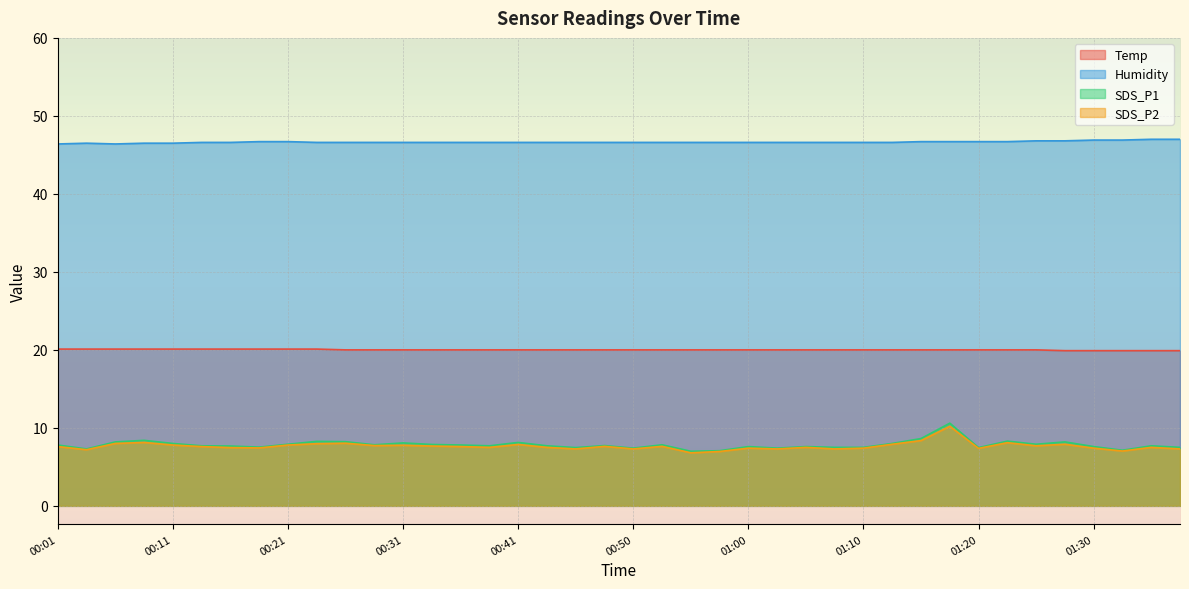

Which has a higher value, 00:04 or 00:26?

00:04